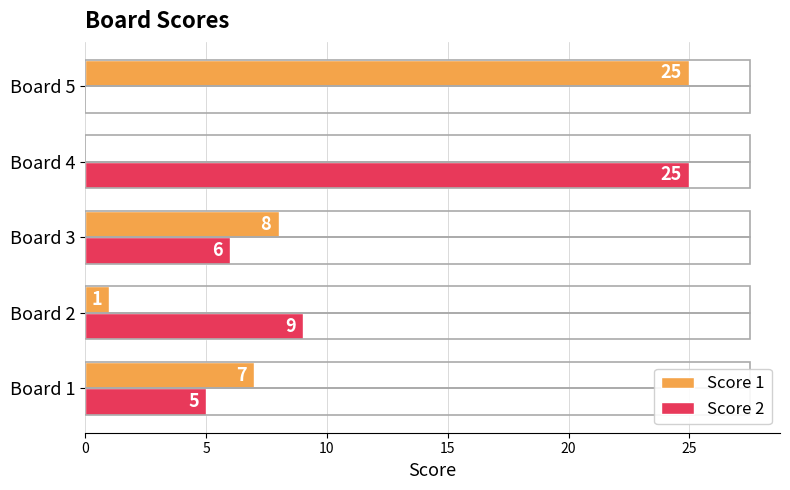

What is the approximate value of Score 2 at Board 3?

6